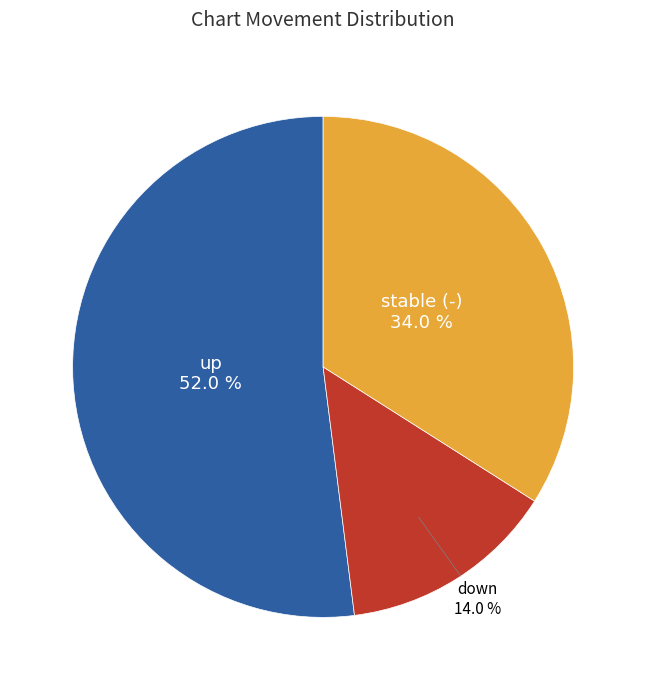

What is the largest slice in the pie chart?

up